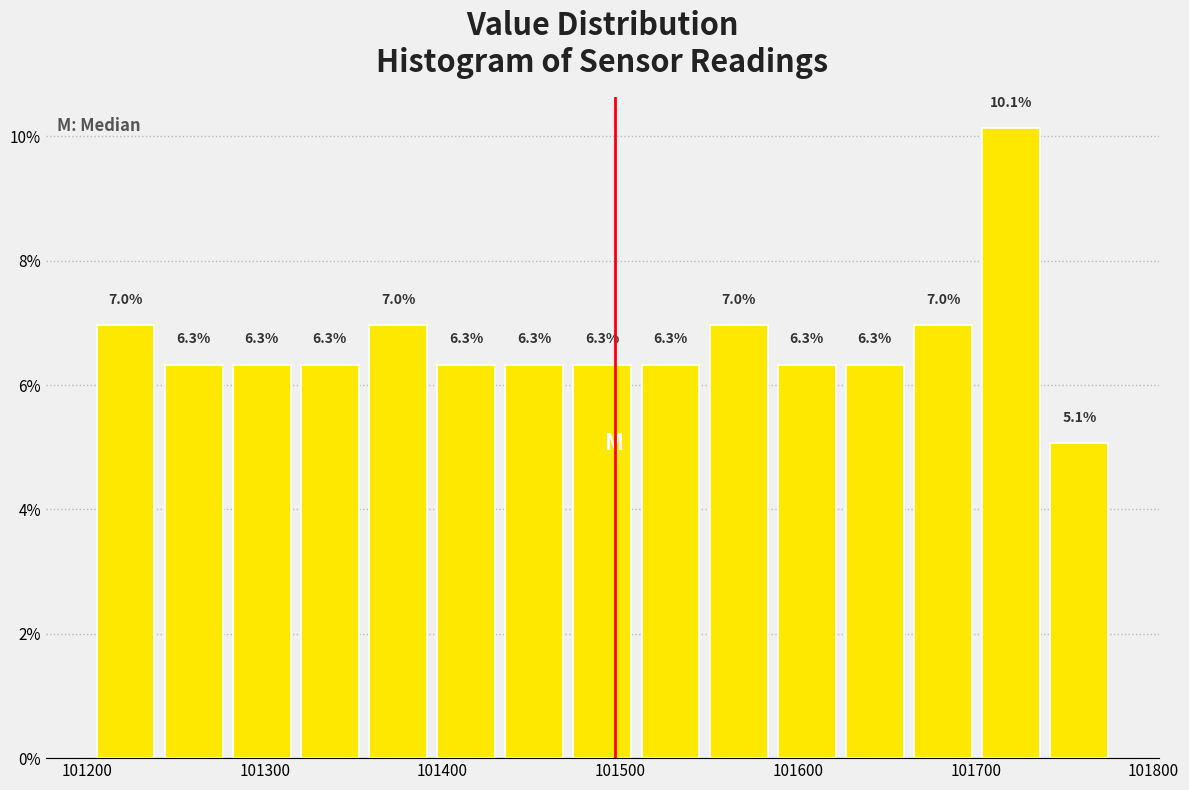

Around what value on the x-axis is the tallest bar? Give the approximate position of its centre, as read against the axis.

101720